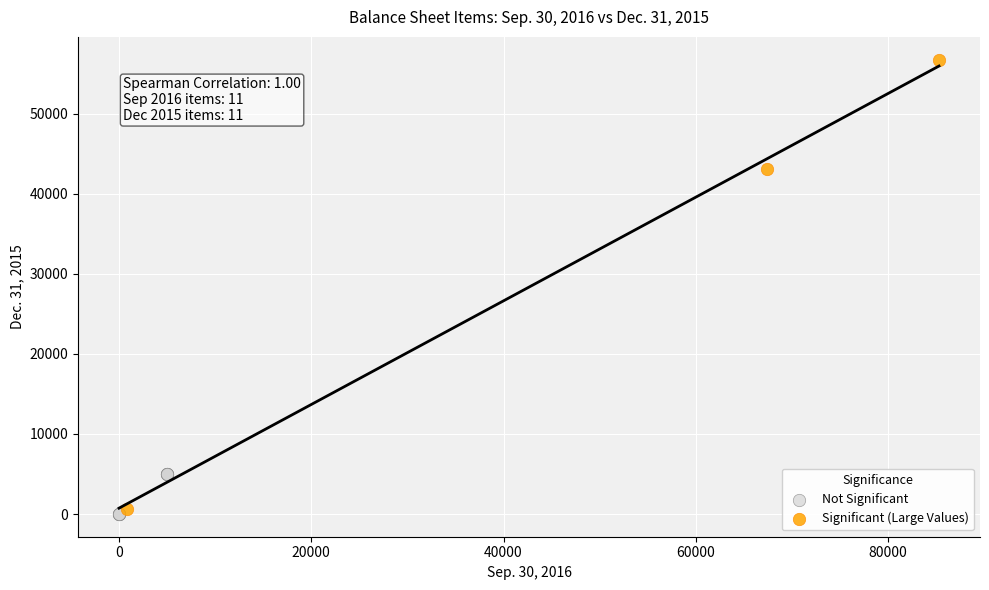

What are all the series names shown in the legend?

Not Significant, Significant (Large Values)